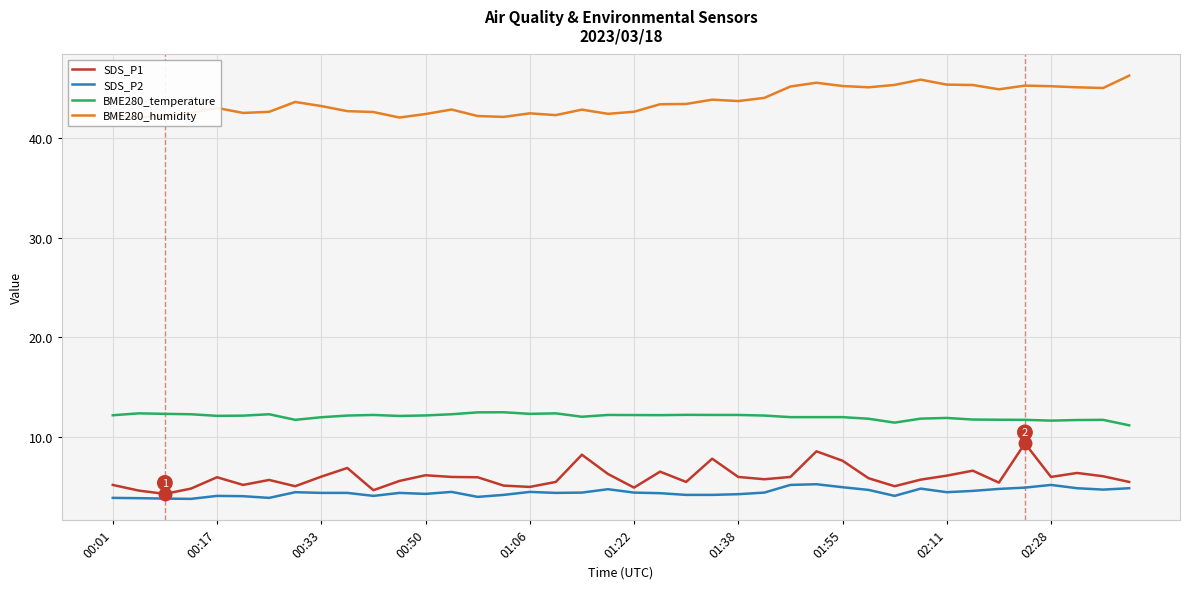

How many lines are shown in the chart?

4